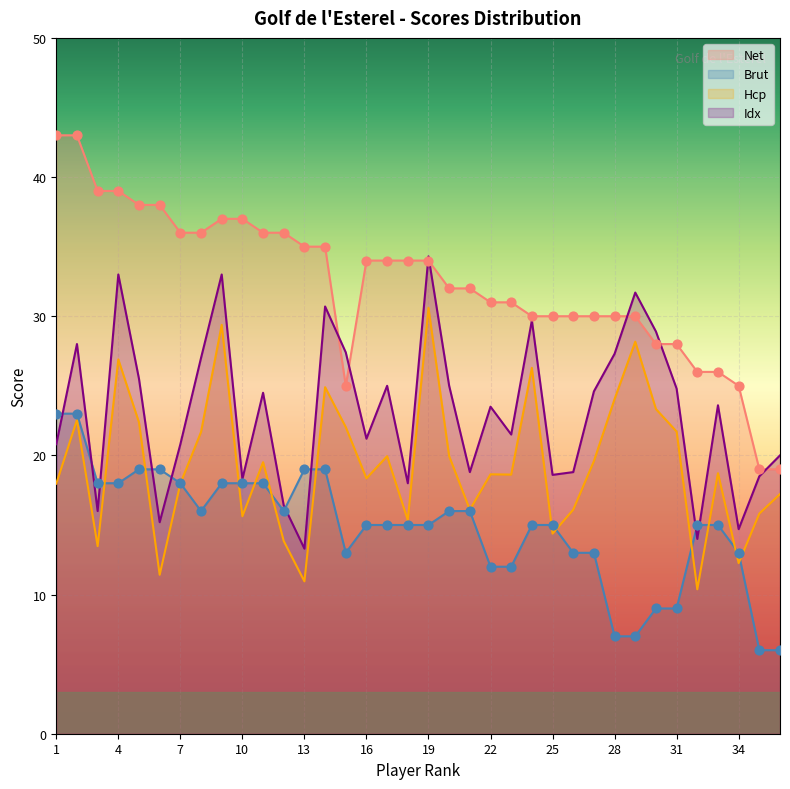

At which category is the sum across all series the highest?

9